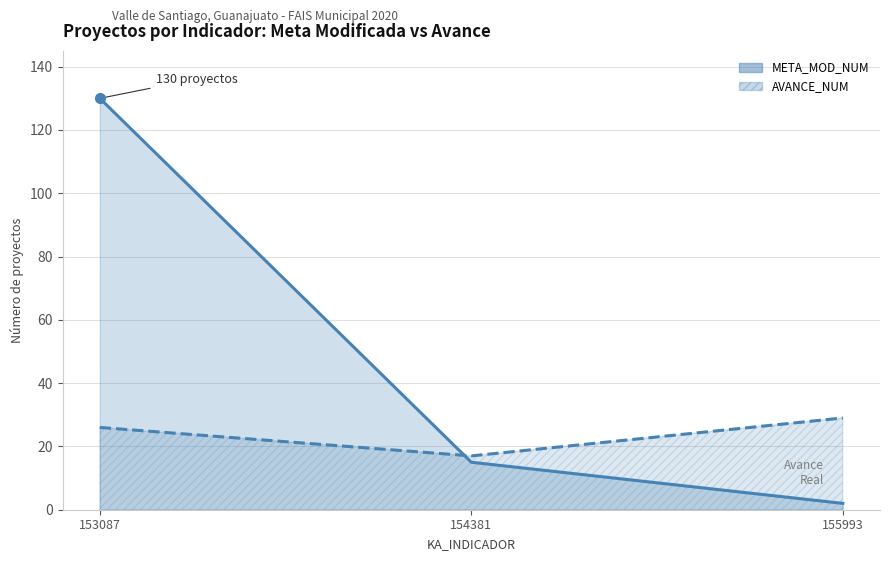

Reading left to right, transcribe all the data shown in this chart.

META_MOD_NUM: 153087=130	154381=15	155993=2
AVANCE_NUM: 153087=26	154381=17	155993=29